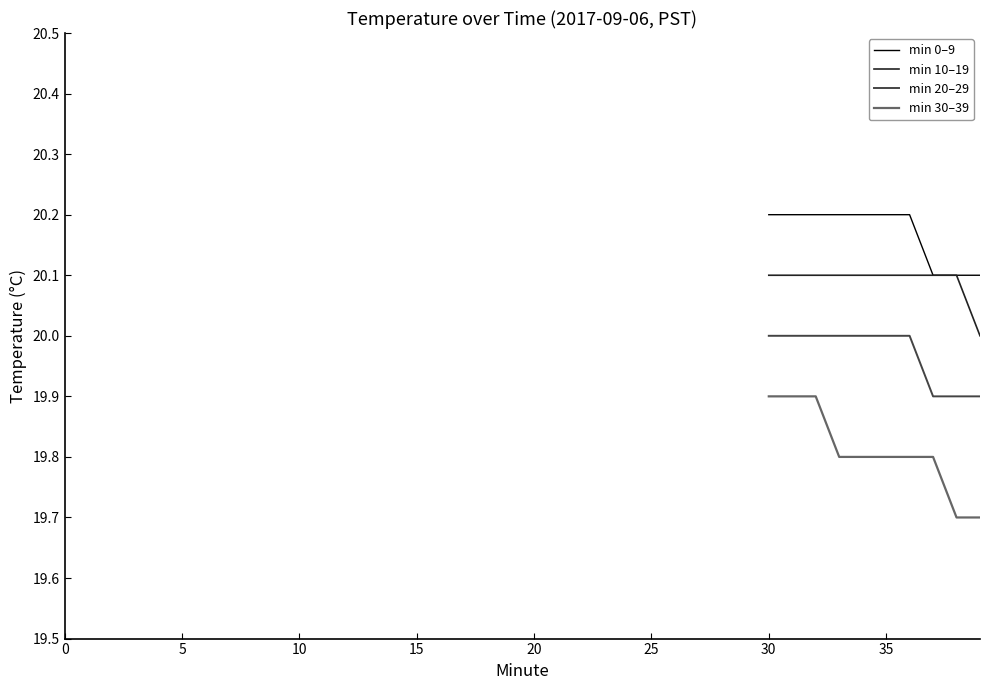

List the series in order of their overall mean, lowest first.

min 30–39, min 20–29, min 10–19, min 0–9